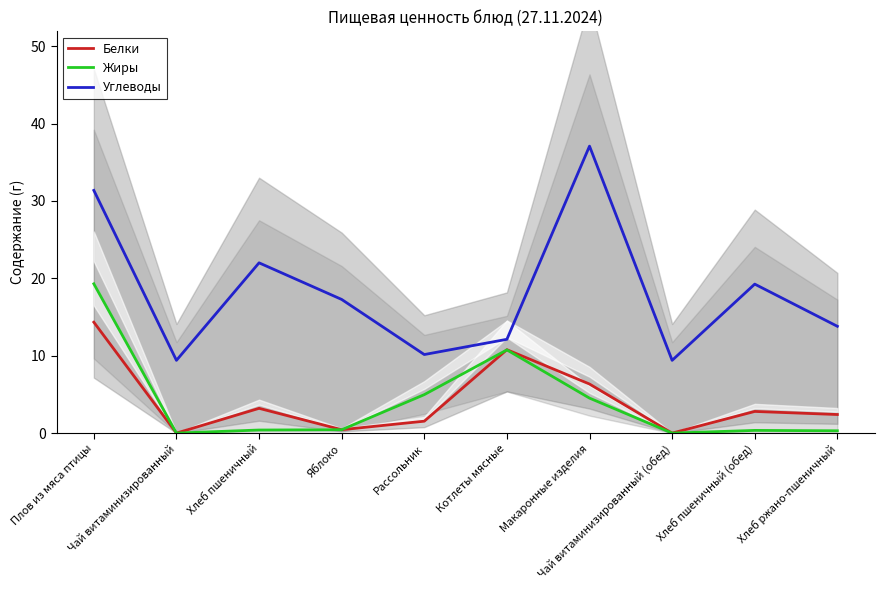

The value of Белки at Чай витаминизированный (обед) is 0.0. True or false?

True